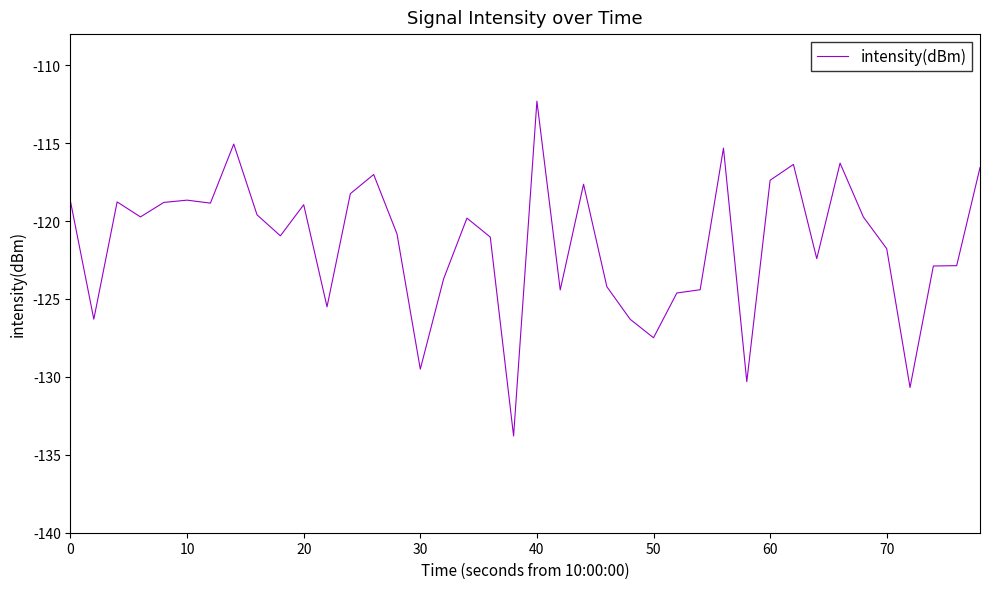

What is the maximum value shown in the chart?

-112.3